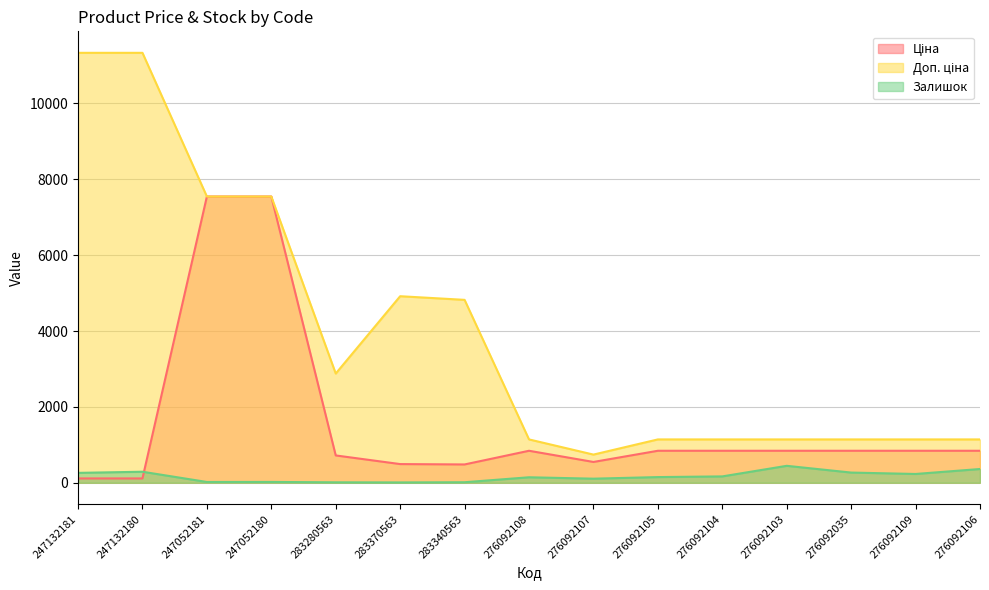

Which category has the lowest value in the Доп. ціна series?

276092107